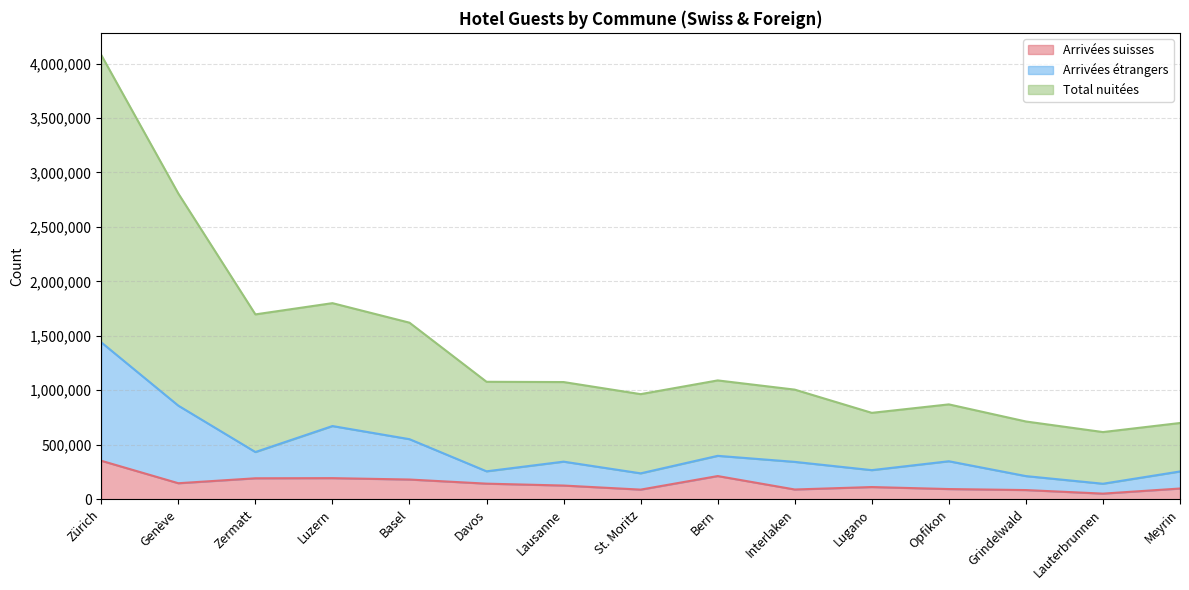

What is the difference between the second highest and second lowest values in the Total nuitées series?

2106343